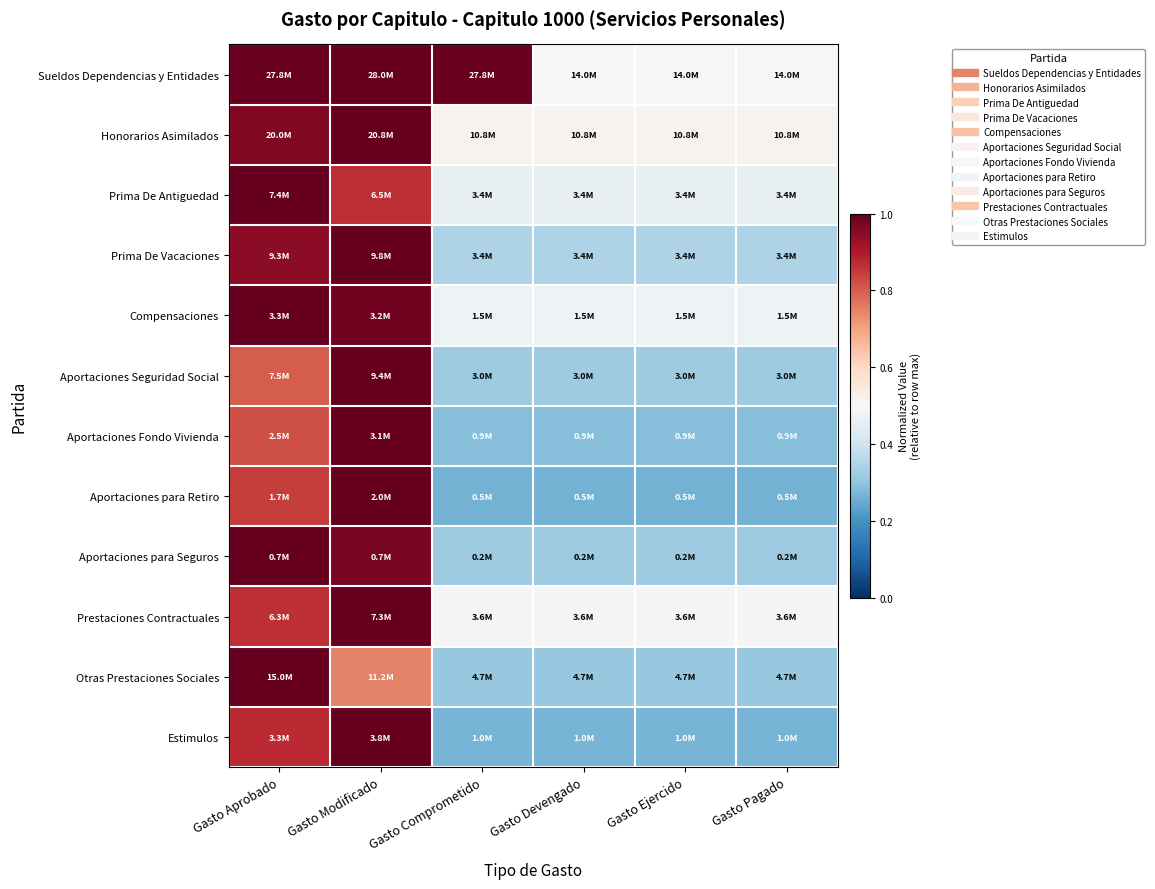

Rank the series at Gasto Devengado from lowest to highest value.

Aportaciones para Retiro, Estimulos, Aportaciones Fondo Vivienda, Otras Prestaciones Sociales, Aportaciones para Seguros, Aportaciones Seguridad Social, Prima De Vacaciones, Prima De Antiguedad, Compensaciones, Prestaciones Contractuales, Sueldos Dependencias y Entidades, Honorarios Asimilados